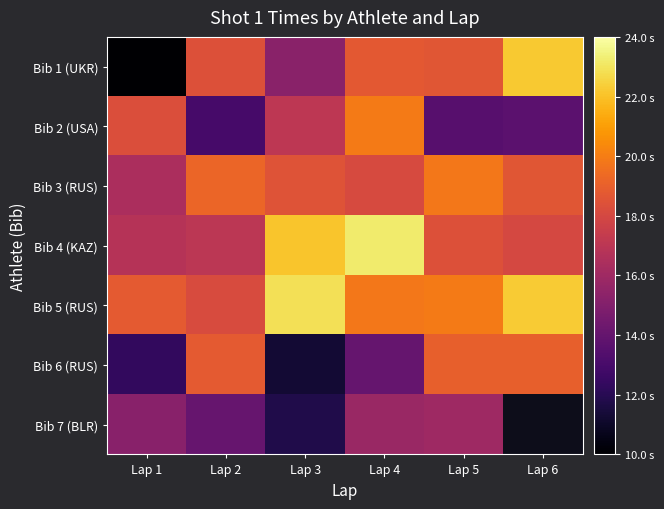

Which series has the widest spread of values?

Bib 1 (UKR)